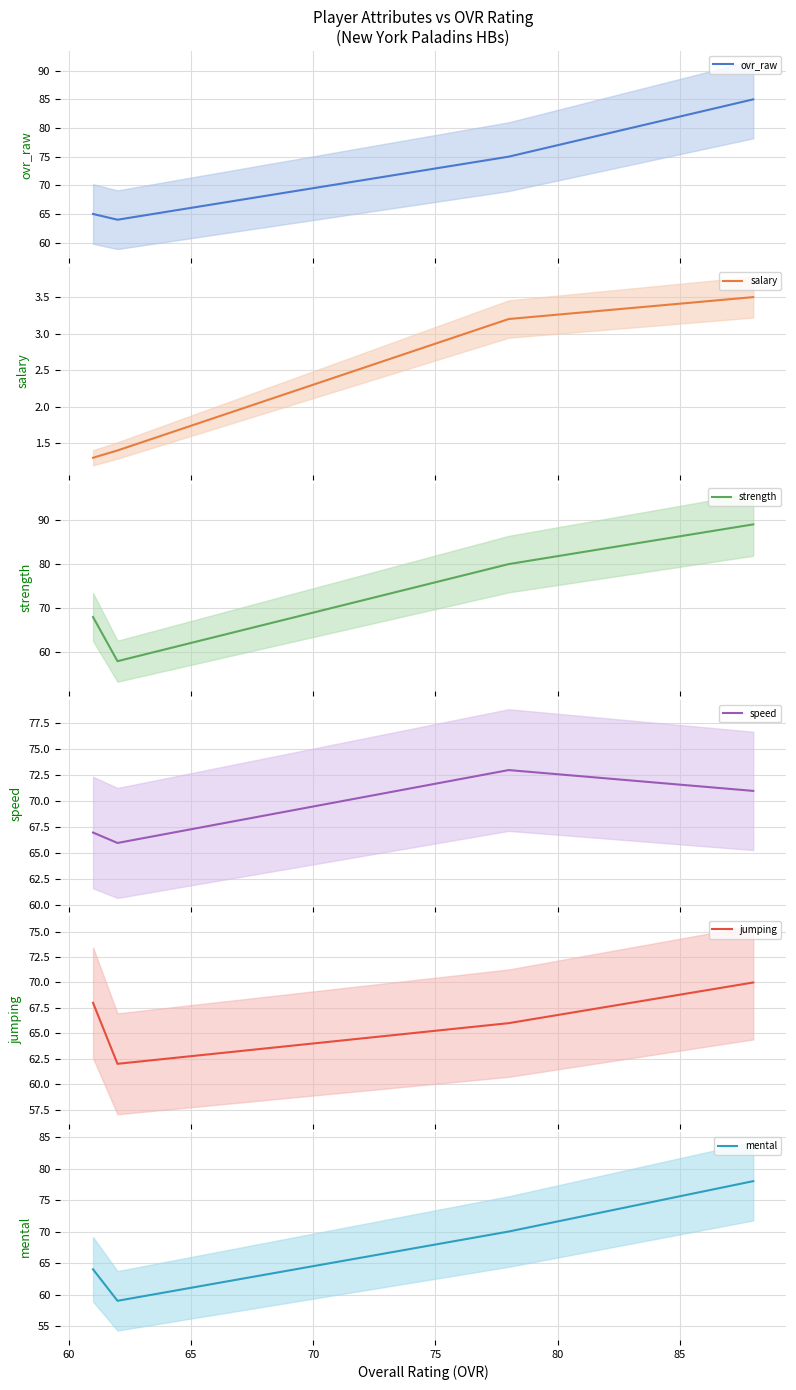

In strength, how many points are lower than both neighbors (excluding endpoints)?

1